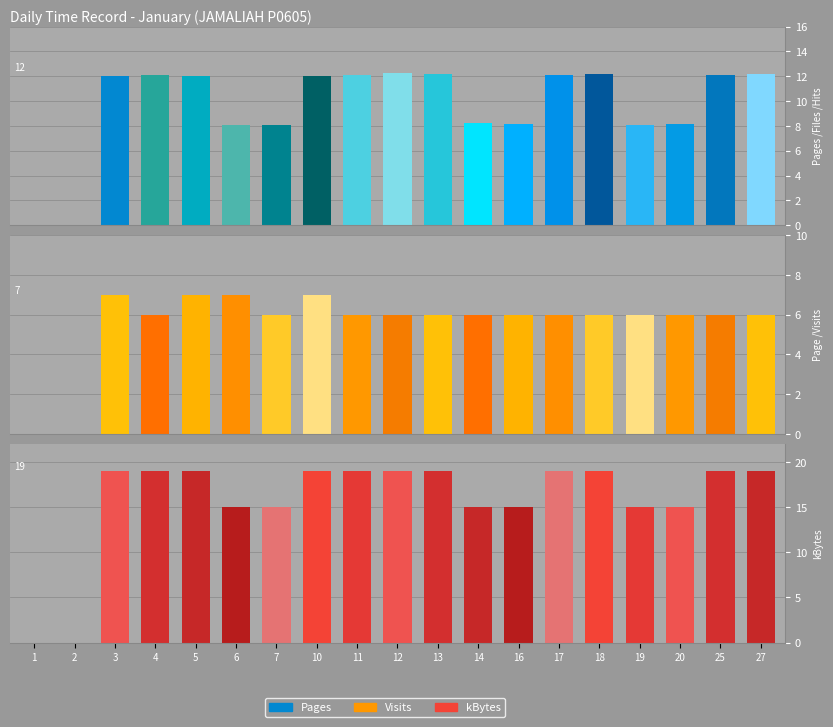

Which series has the largest range (max minus min)?

kBytes